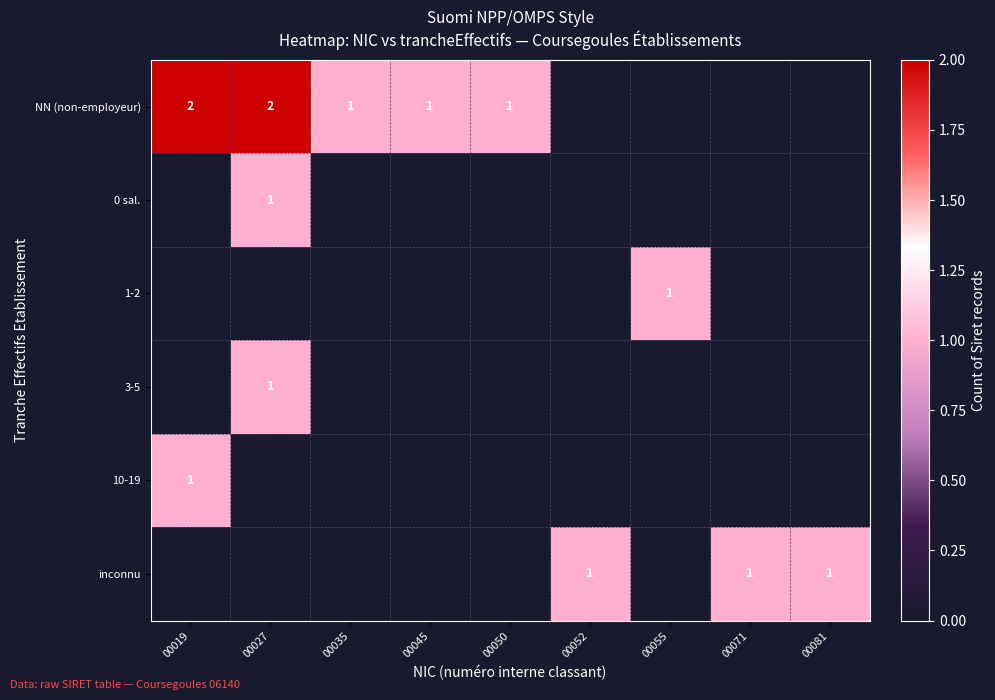

The inconnu series shows 1 at 00081. True or false?

True